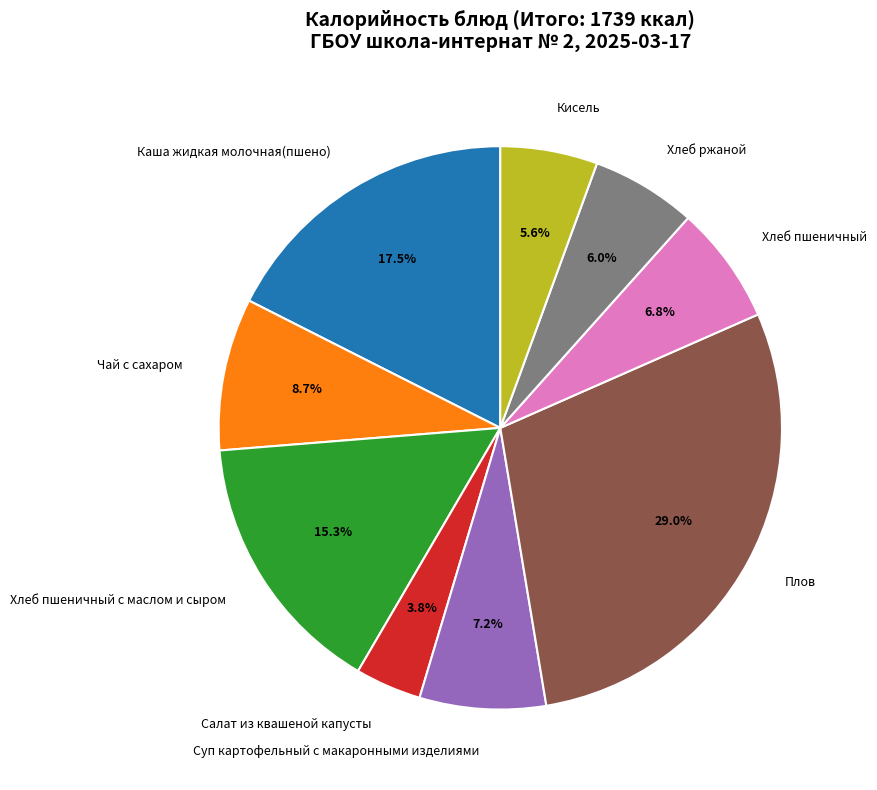

What is the smallest slice in the pie chart?

Салат из квашеной капусты